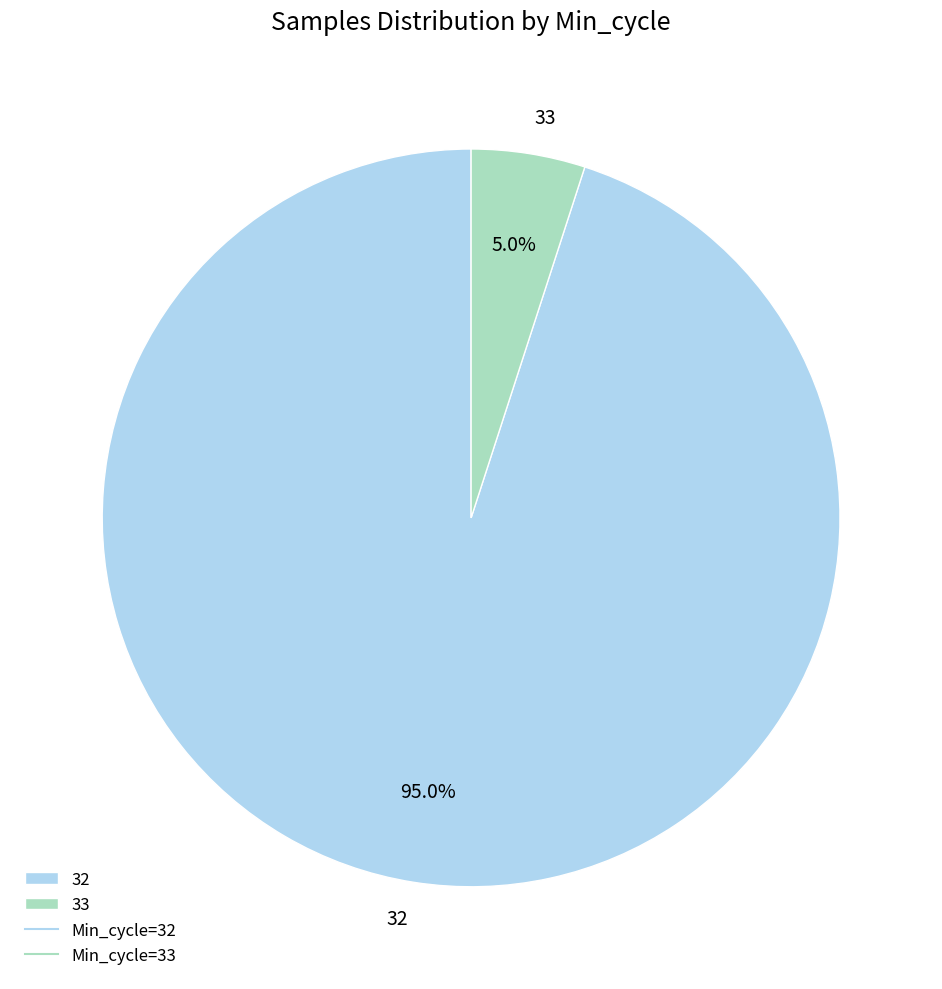

Count the number of slices in the pie.

2